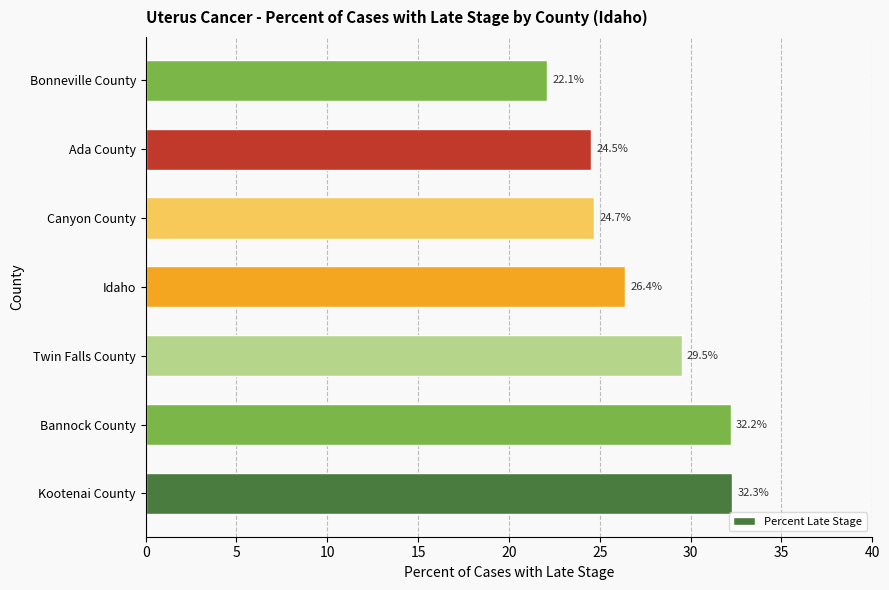

Reading bottom to top, extract all data points from this chart.

Kootenai County=32.3	Bannock County=32.2	Twin Falls County=29.5	Idaho=26.4	Canyon County=24.7	Ada County=24.5	Bonneville County=22.1